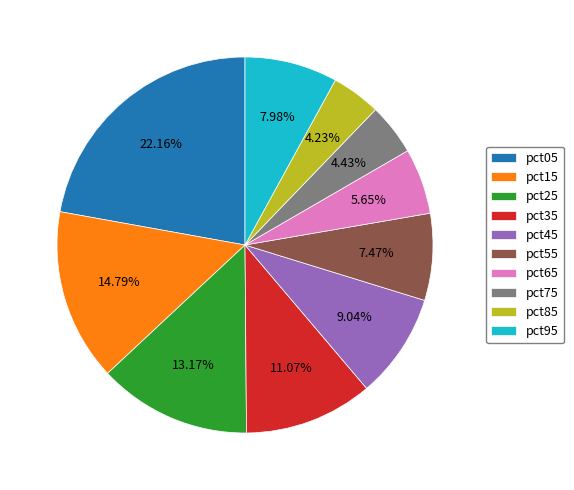

The pct45 slice represents 9% of the pie. True or false?

True